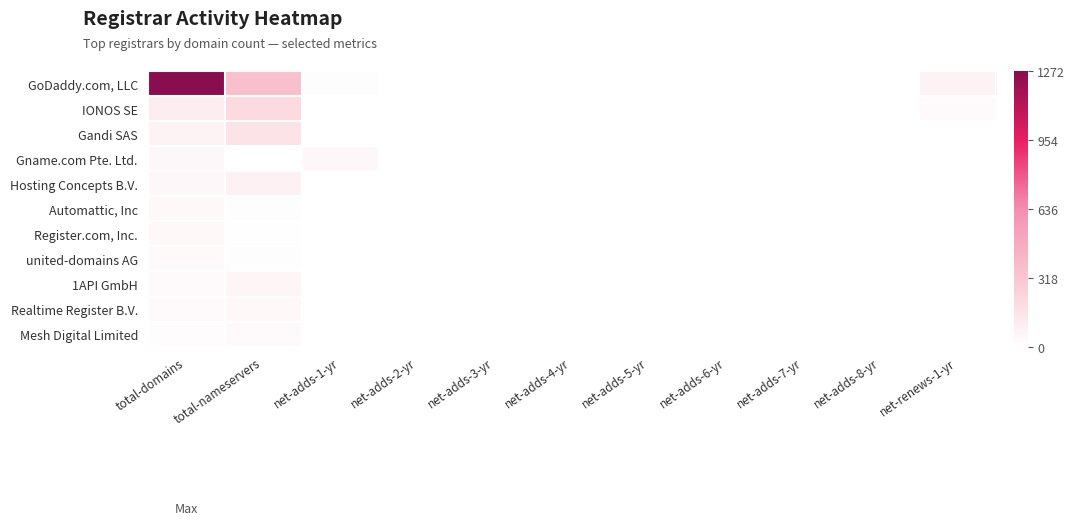

Which series has the largest range (max minus min)?

GoDaddy.com, LLC